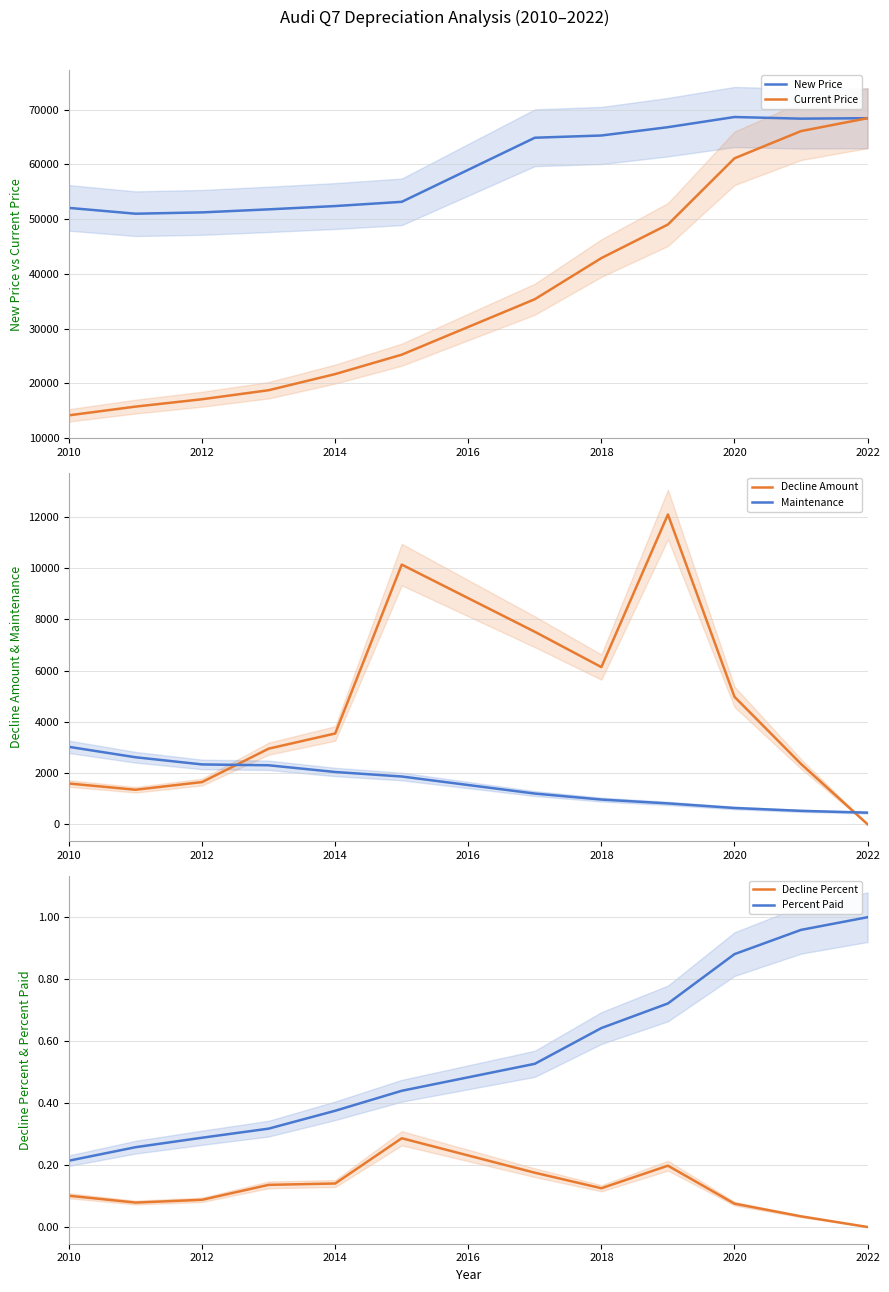

How many positive values does the Decline Amount series have?

11